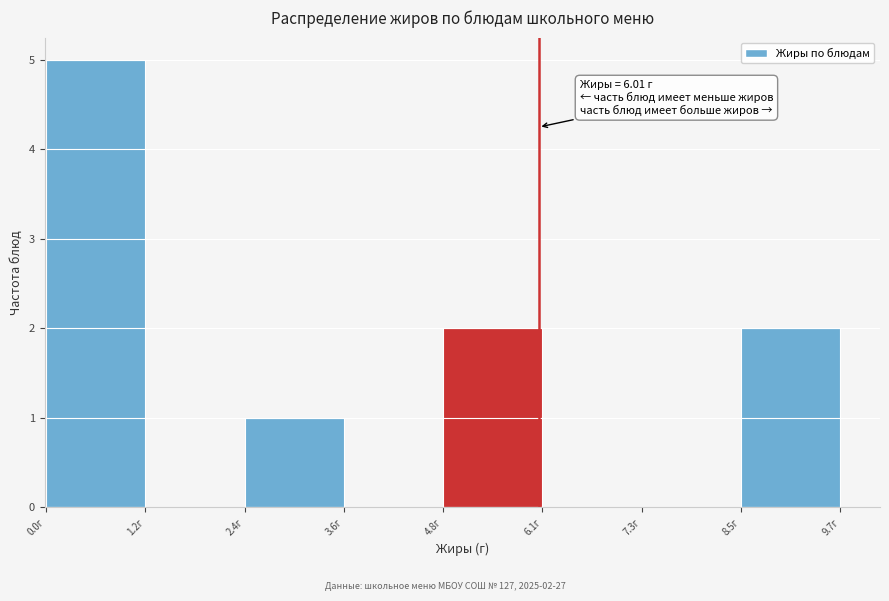

Which range on the x-axis has the tallest bar?

0.0 to 1.2